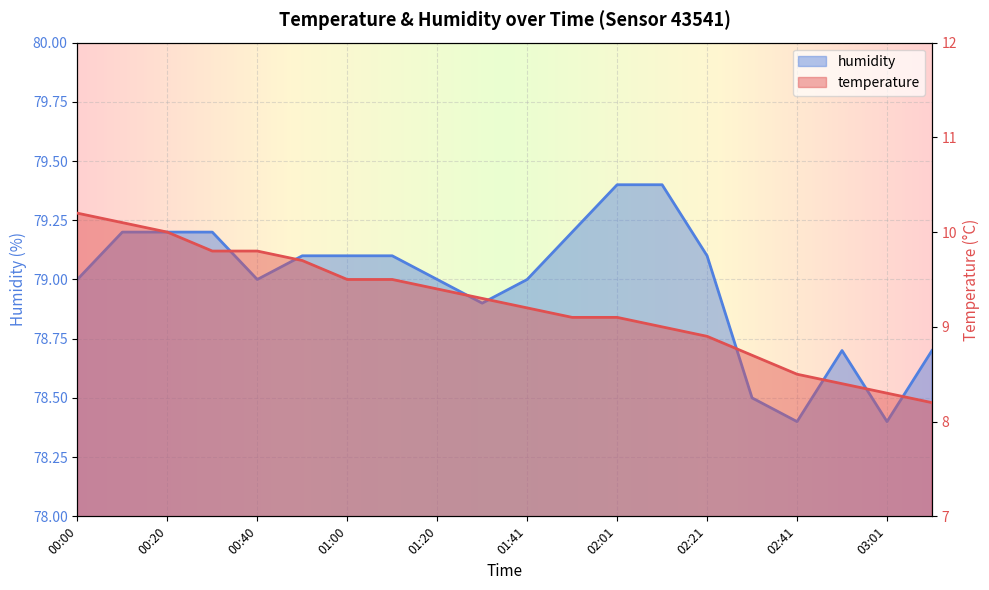

What are all the series names shown in the legend?

temperature, humidity